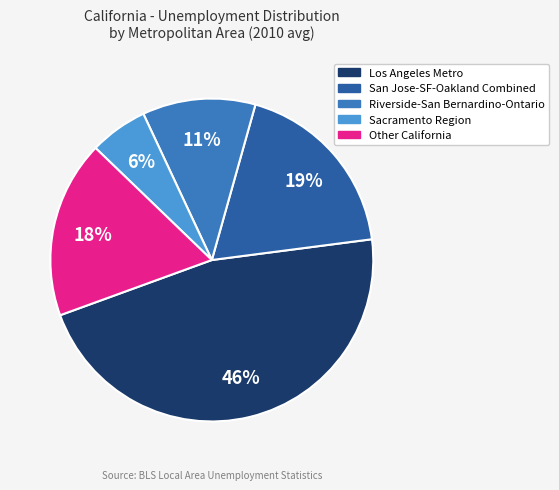

Between Other California and San Jose-SF-Oakland Combined, which is larger?

San Jose-SF-Oakland Combined